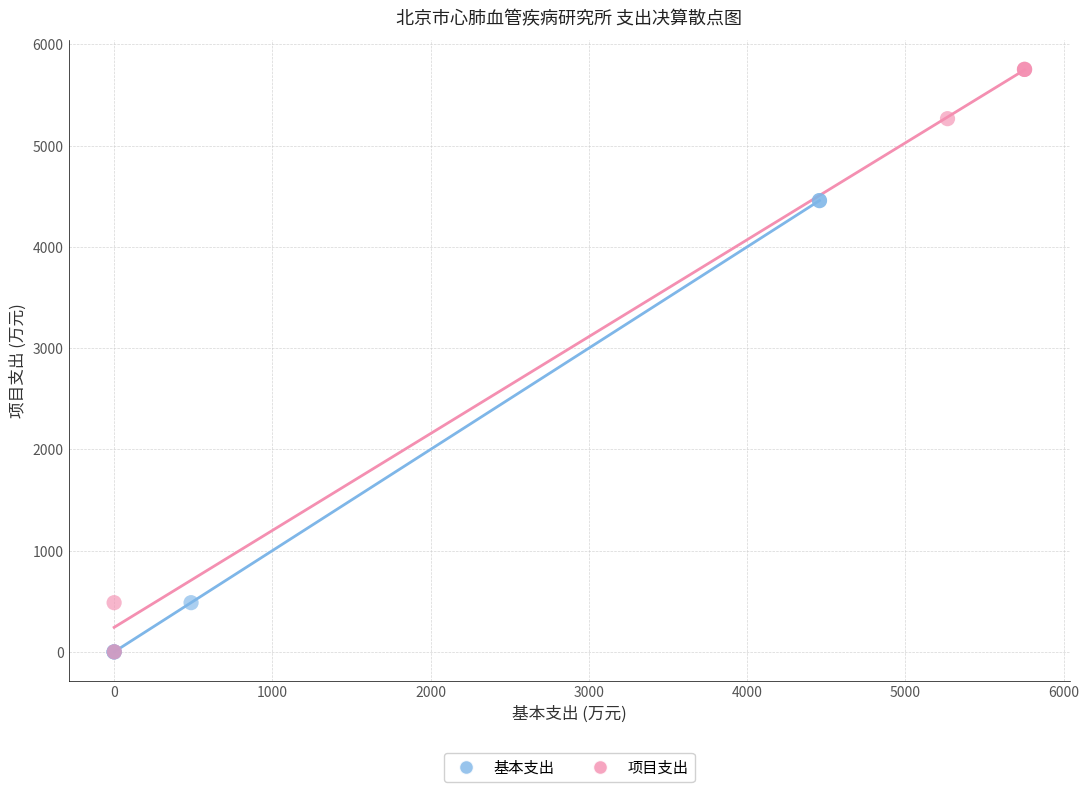

Which series contains the highest Y value?

项目支出